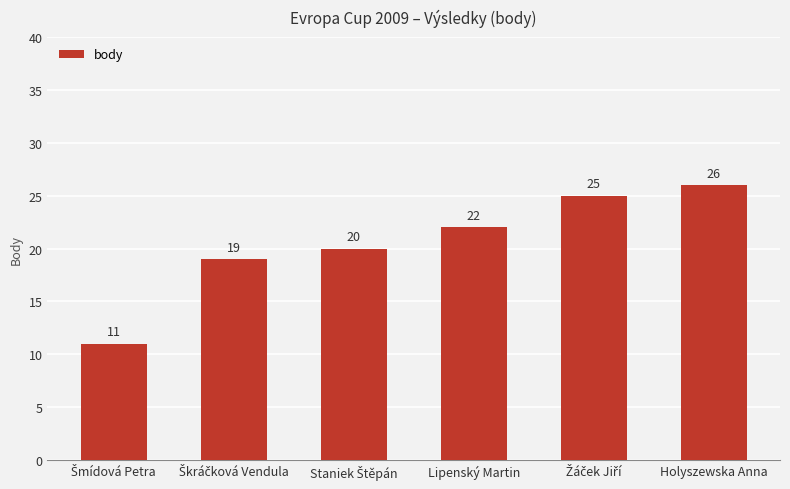

What is the difference between the maximum and minimum values?

15